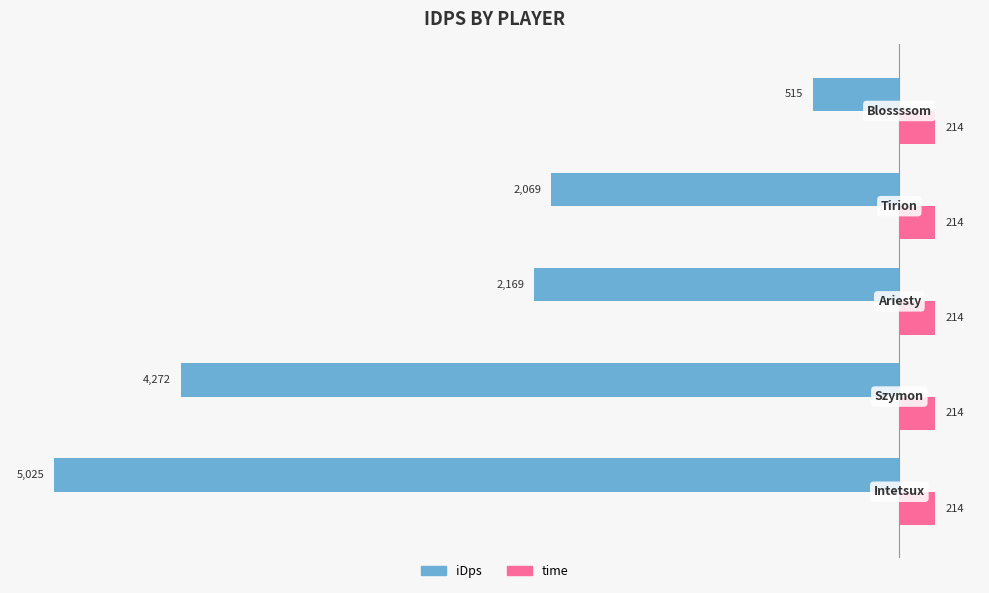

How many categories are shown in the chart?

5